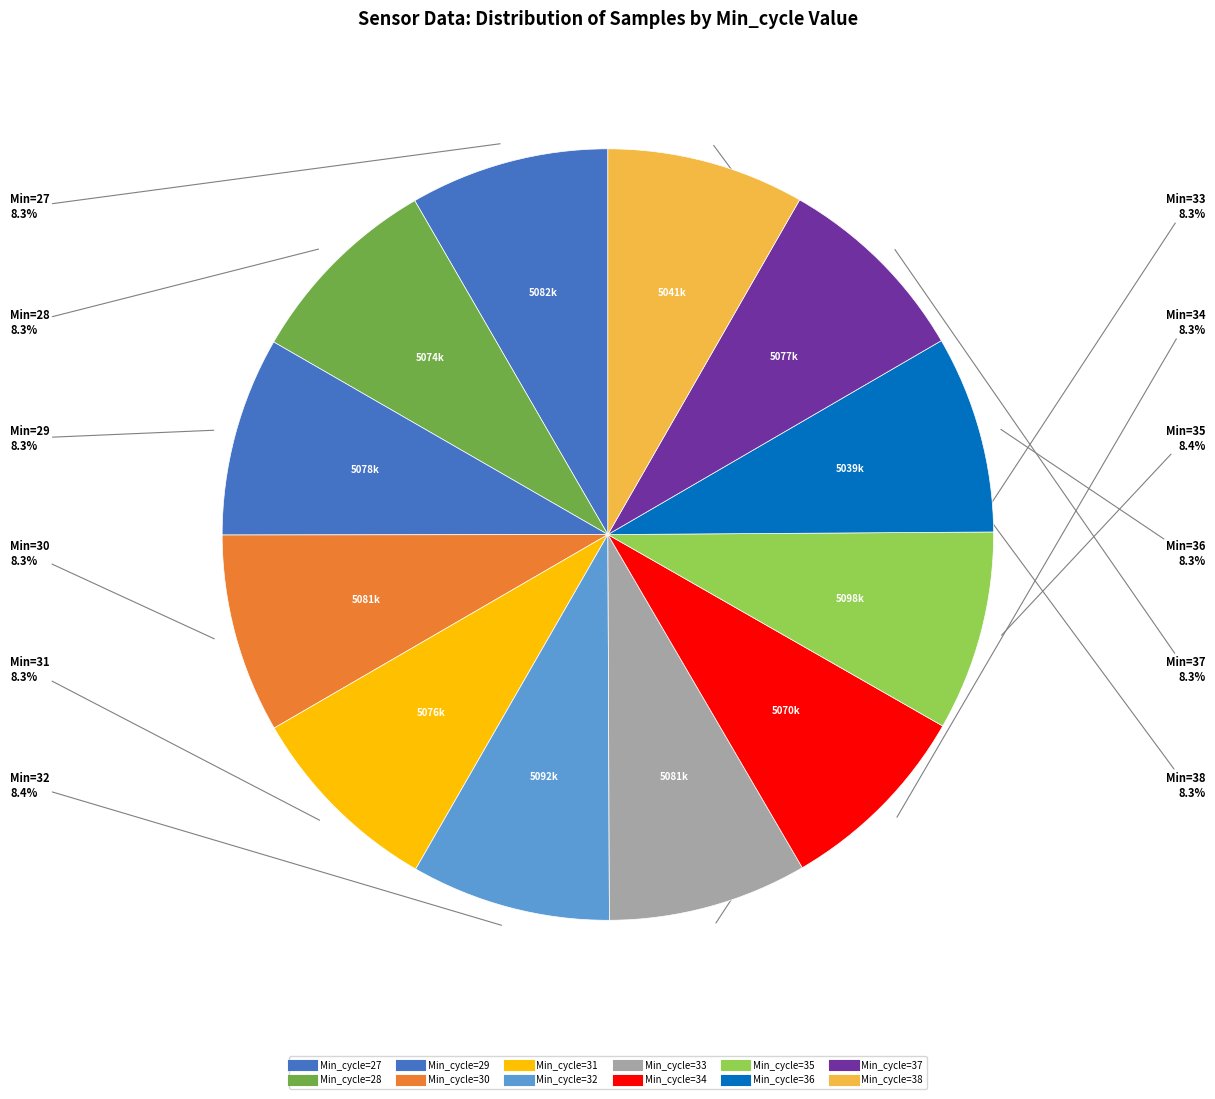

Rank the categories by value from highest to lowest.

35, 32, 27, 33, 30, 29, 37, 31, 28, 34, 38, 36